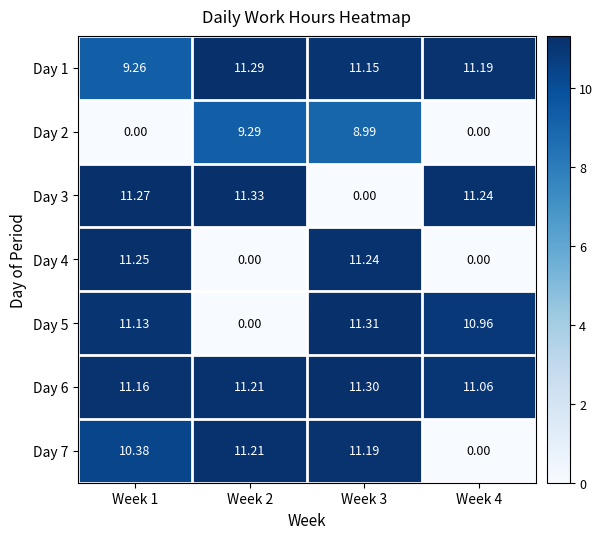

Which series has the largest total across all categories?

Day 6